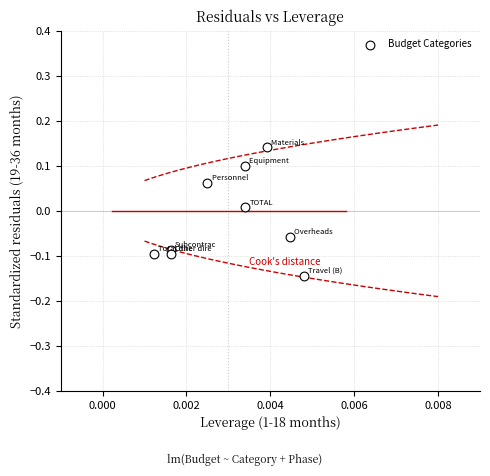

What is the range of Y values (max minus min)?

0.3